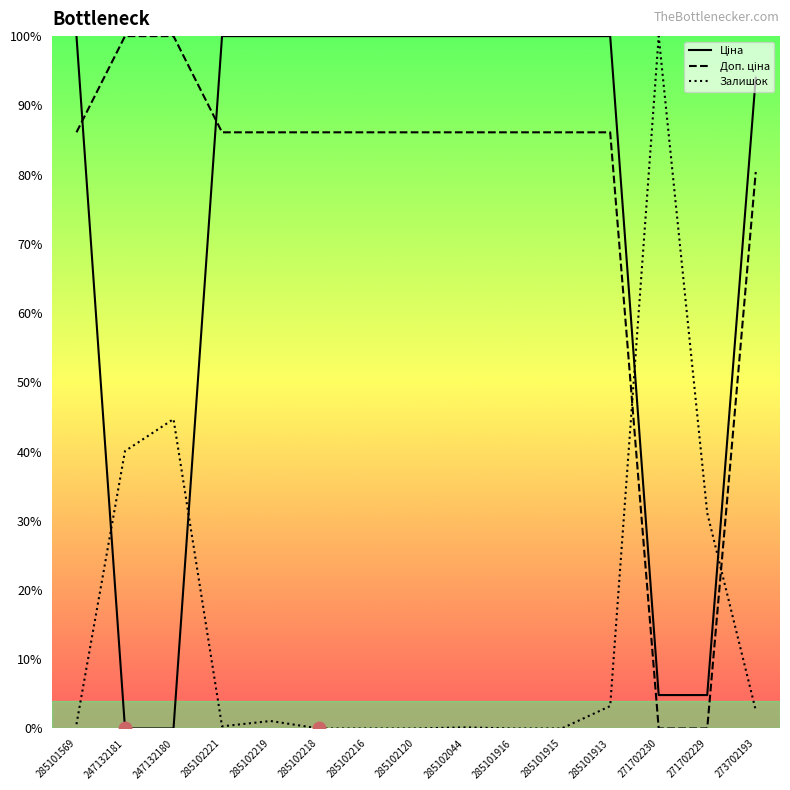

At how many categories does at least one series exceed 43?

14